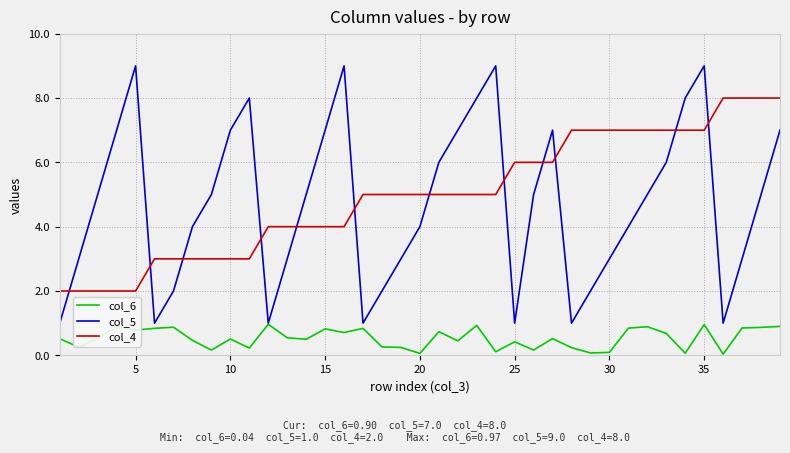

What is the highest value of the col_6 series?

1.0